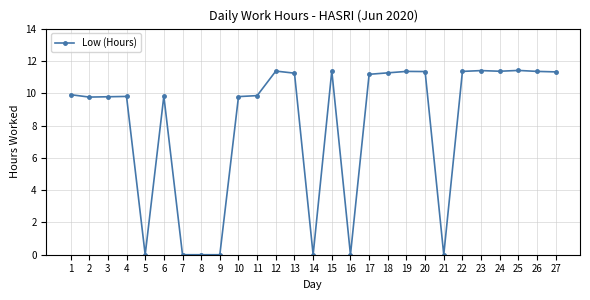

What is the maximum value shown in the chart?

11.4